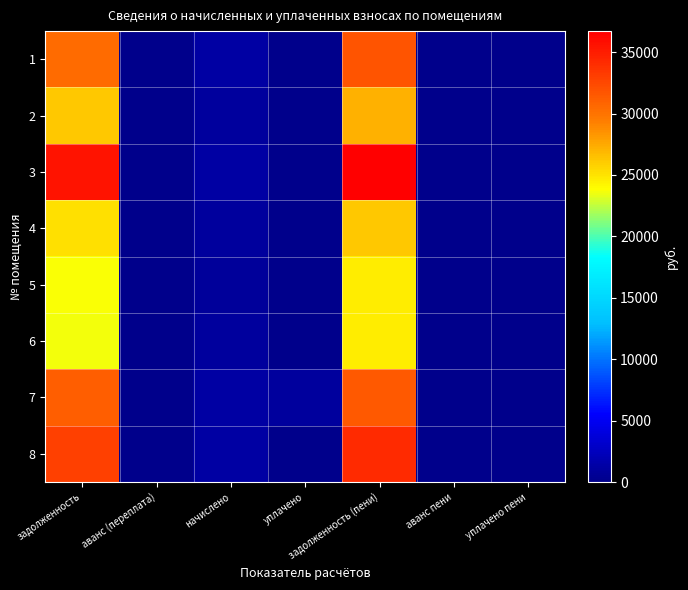

Which series has the largest total across all categories?

3